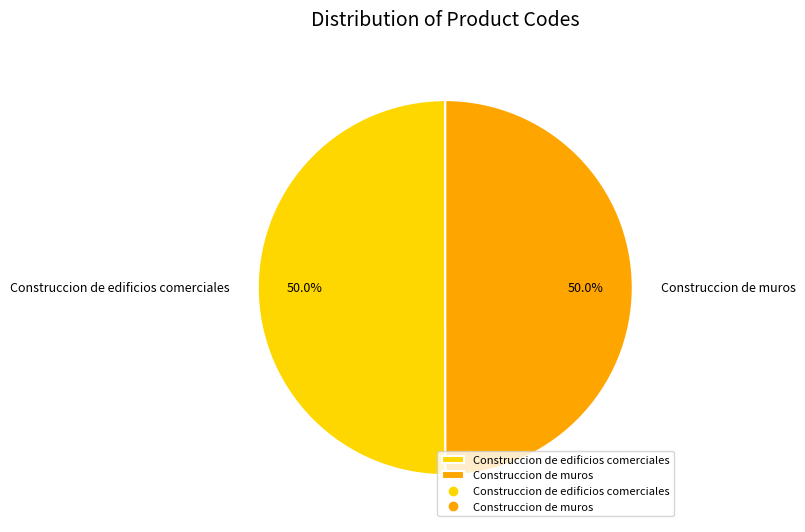

What is the ratio of the value at Construccion de edificios comerciales to the value at Construccion de muros?

1.0